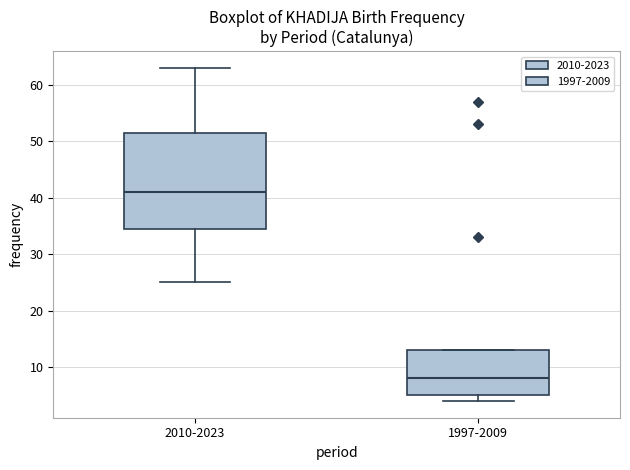

Which box's median line is the highest?

2010-2023